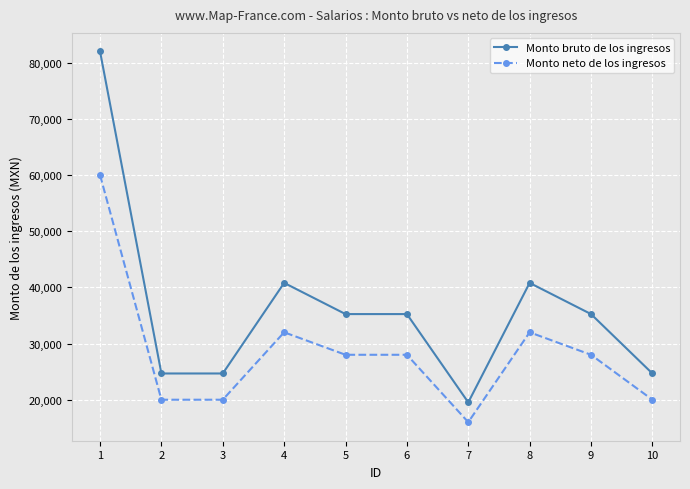

Is it true that Monto neto de los ingresos equals 57259 at 8?

False